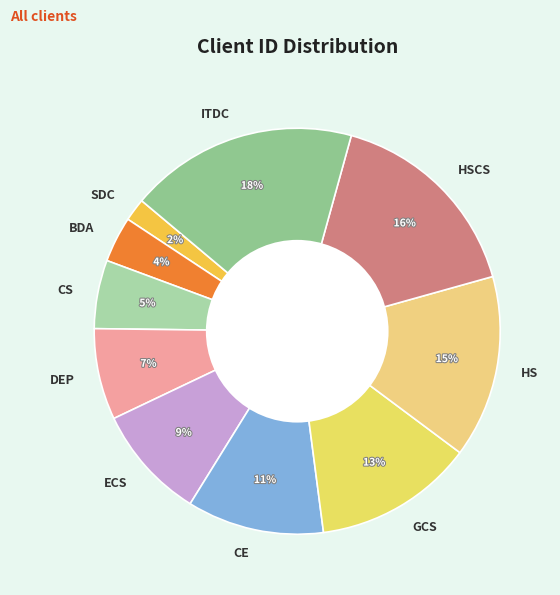

Do GCS and HS together represent more than half of the pie?

No